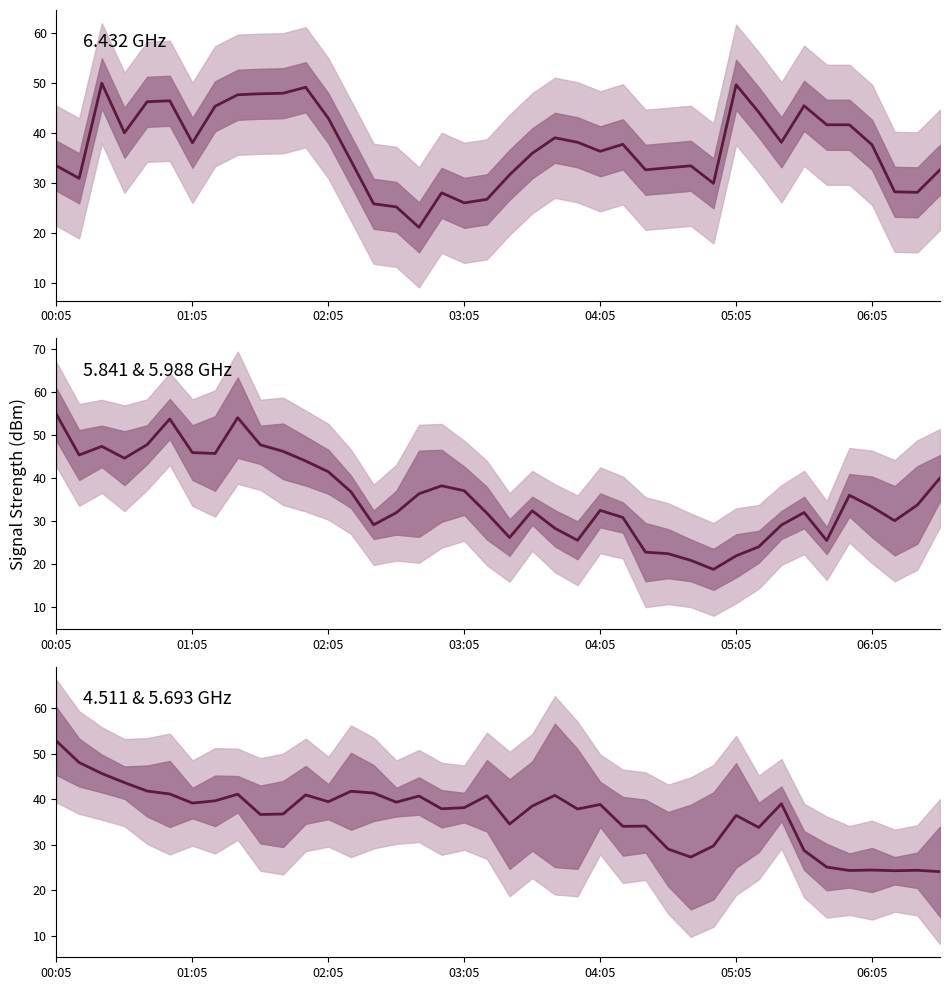

In 5.841 & 5.988, how many points are higher than both neighbors (excluding endpoints)?

8